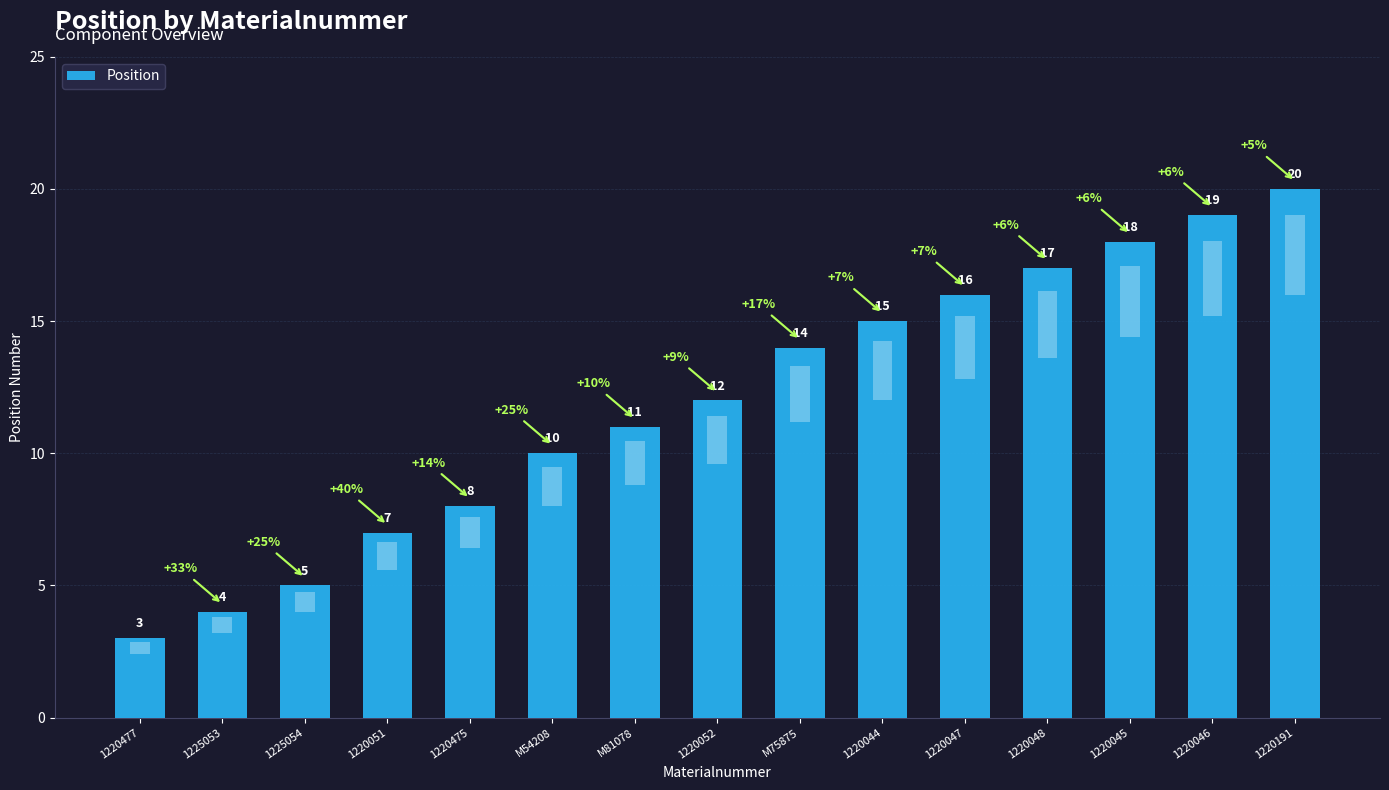

Approximately how many times larger is the value at 1220046 compared to 1220477?

6.3